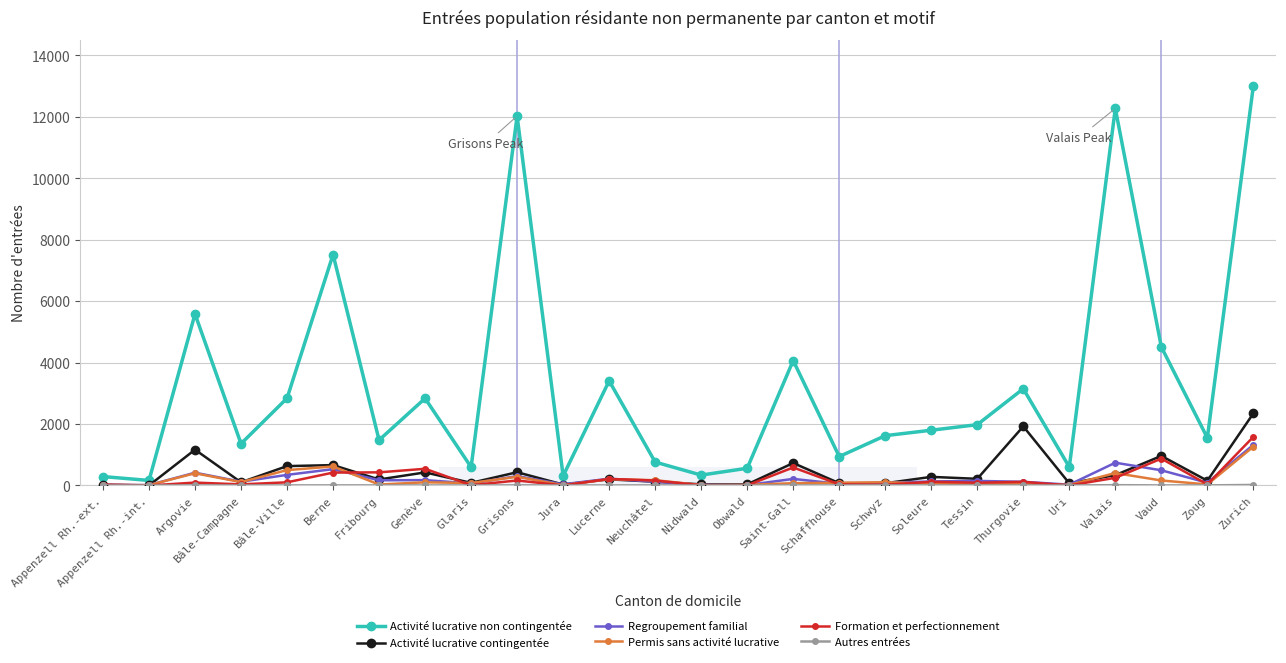

At which category does Regroupement familial reach its first local peak?

Argovie